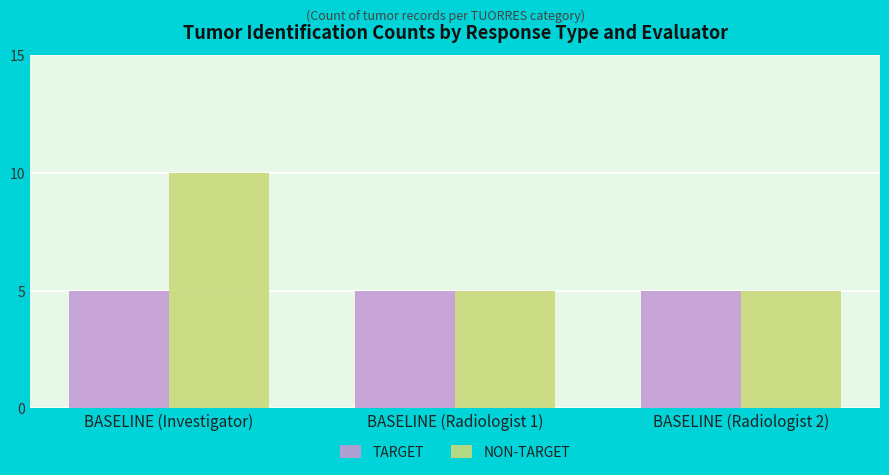

What is the label of the 3rd bar from the left?

BASELINE (Radiologist 2)